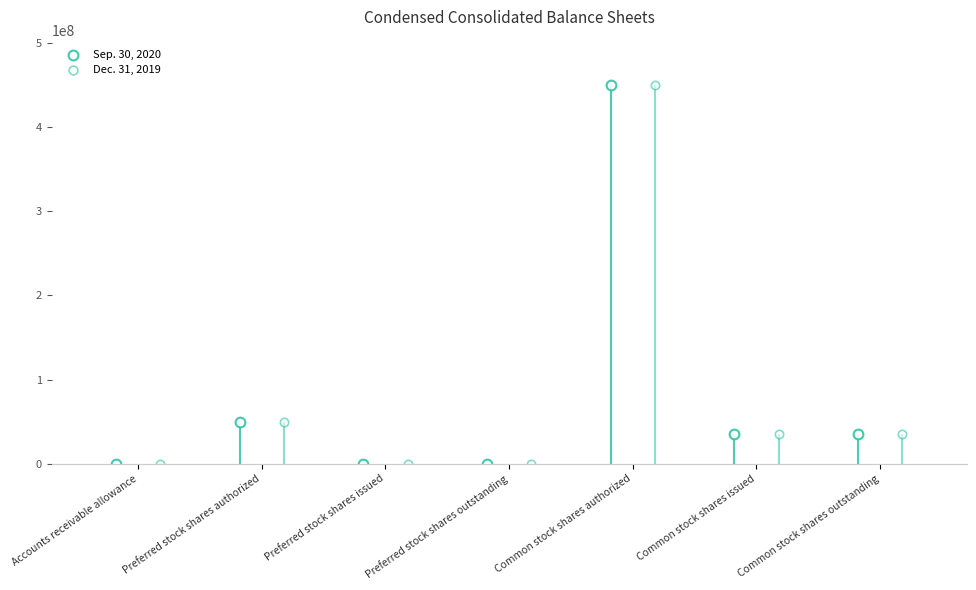

Is the value of Sep. 30, 2020 at Preferred stock shares outstanding greater than the value of Dec. 31, 2019 at Accounts receivable allowance?

No